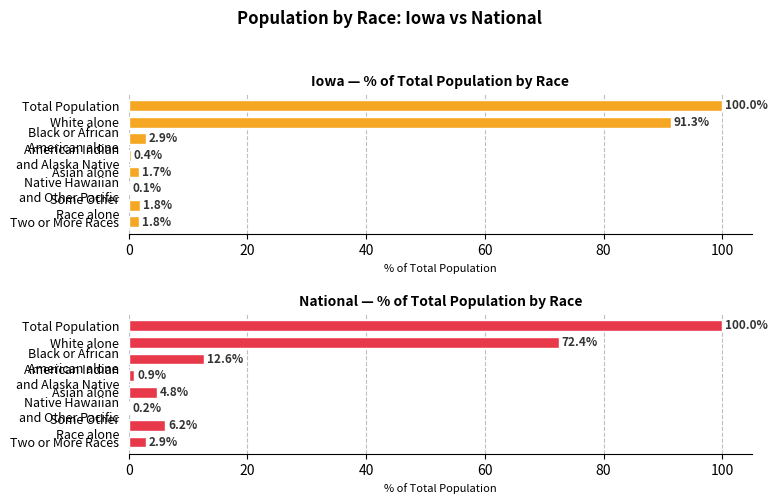

Does the chart contain any negative values?

No